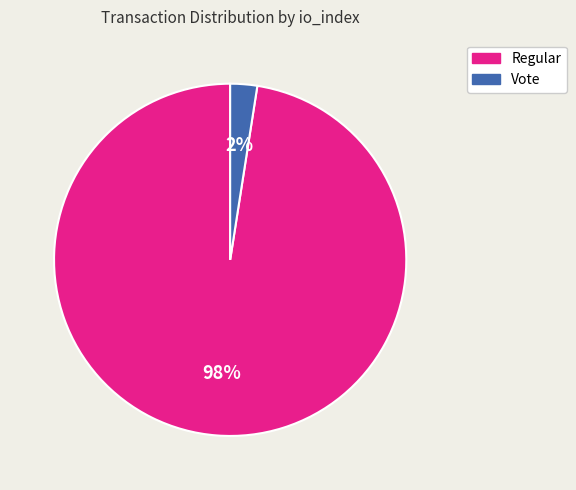

To the nearest percent, what is the combined percentage of Regular and Vote?

100%